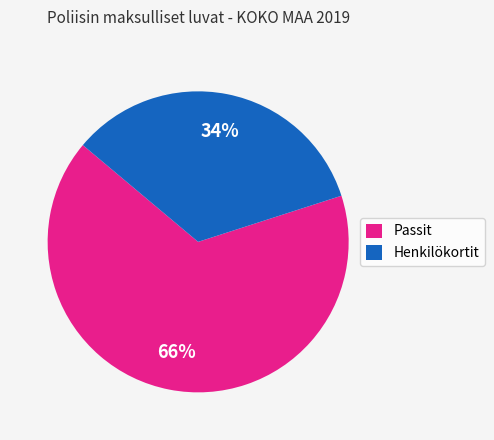

Count the number of slices in the pie.

2